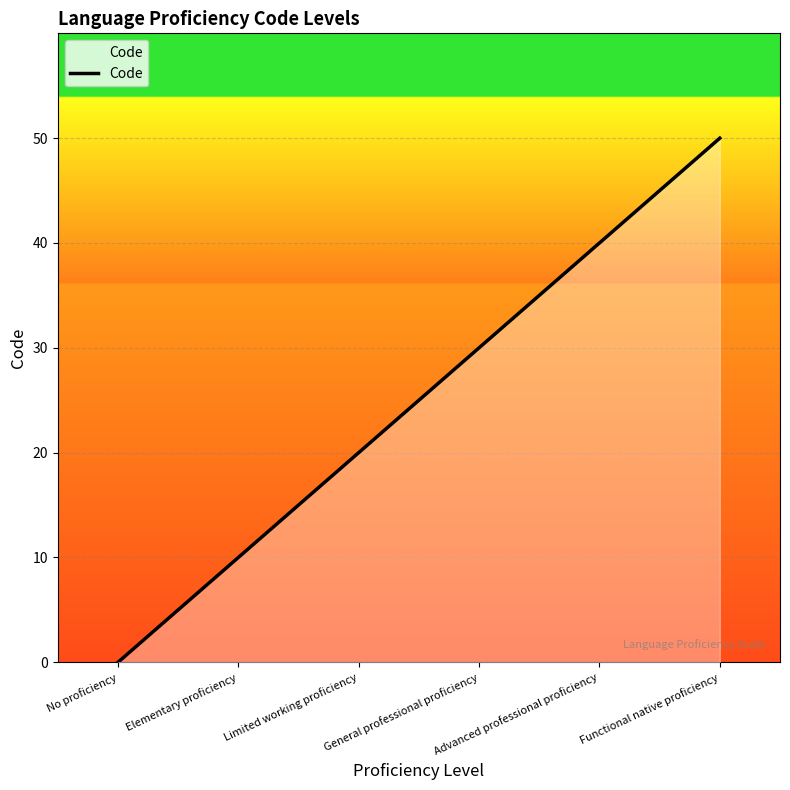

What is the greatest value displayed?

50